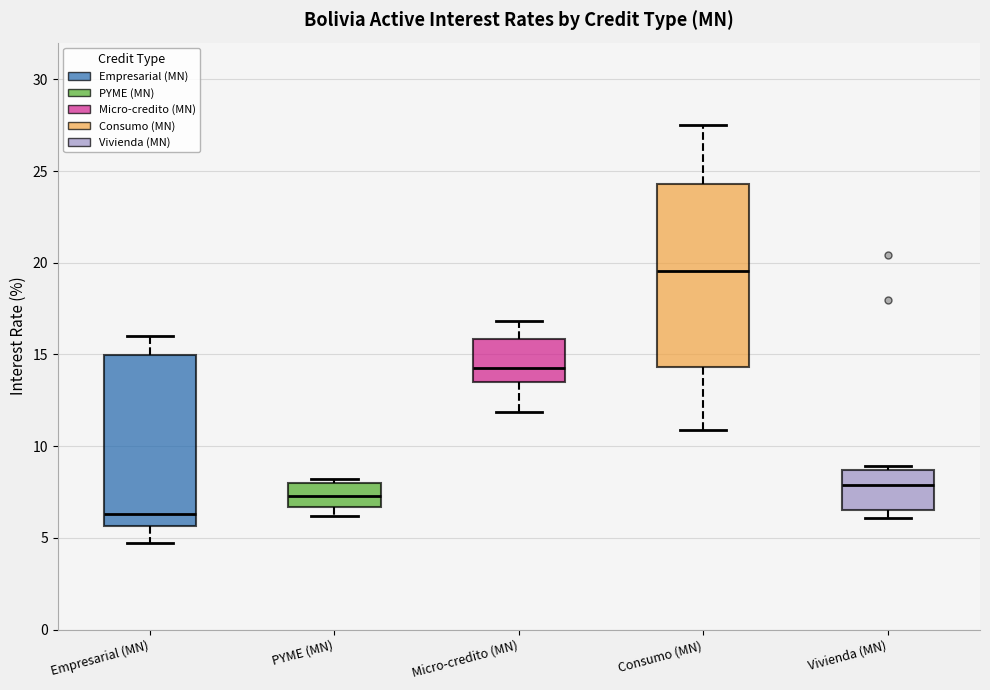

Comparing the boxes themselves (not the whiskers), which one is the tallest?

Consumo (MN)